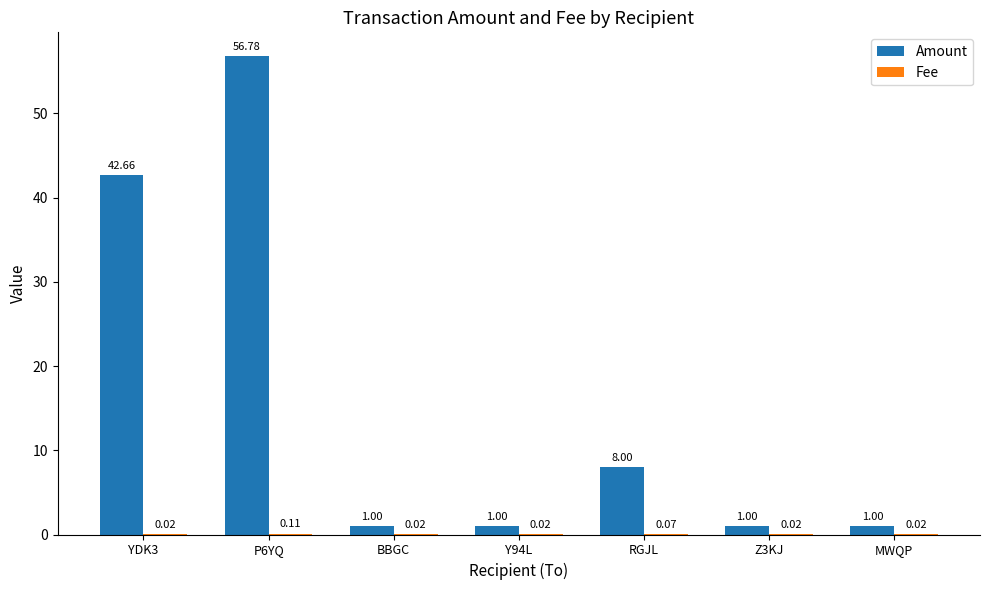

Between RGJL and MWQP, which series saw the biggest shift?

Amount